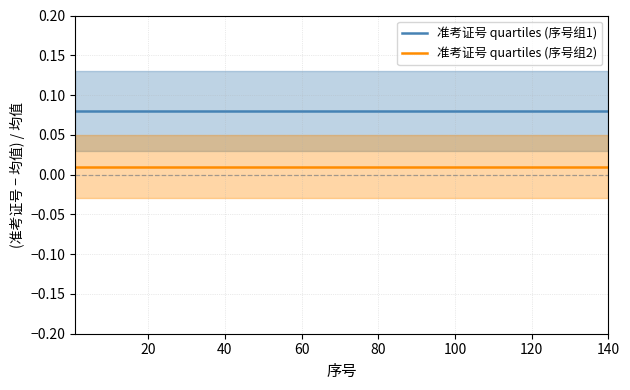

What is the sum of all 准考证号 quartiles (序号组1) values?

1.2